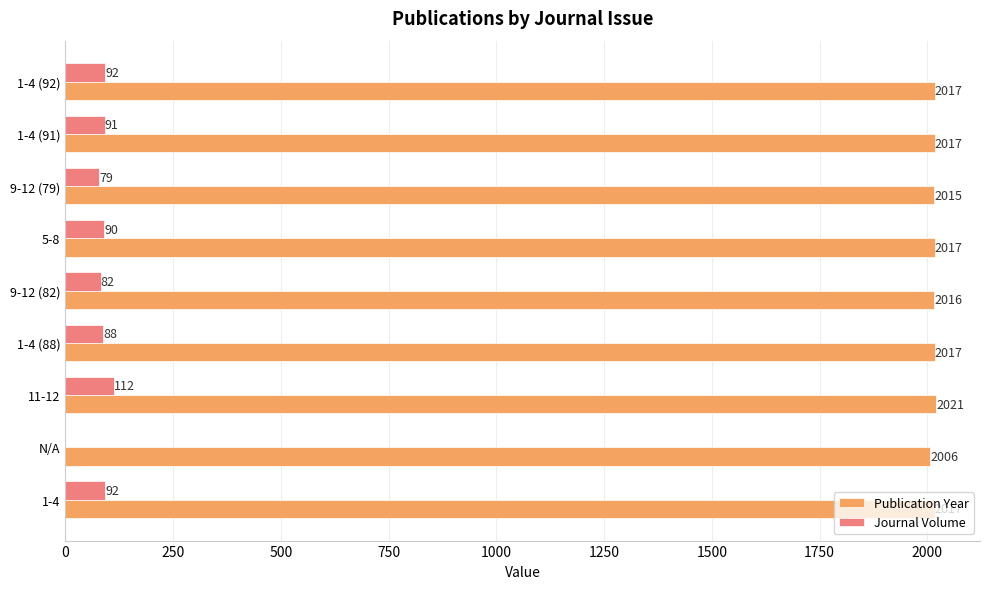

Count the number of data series in this chart.

2